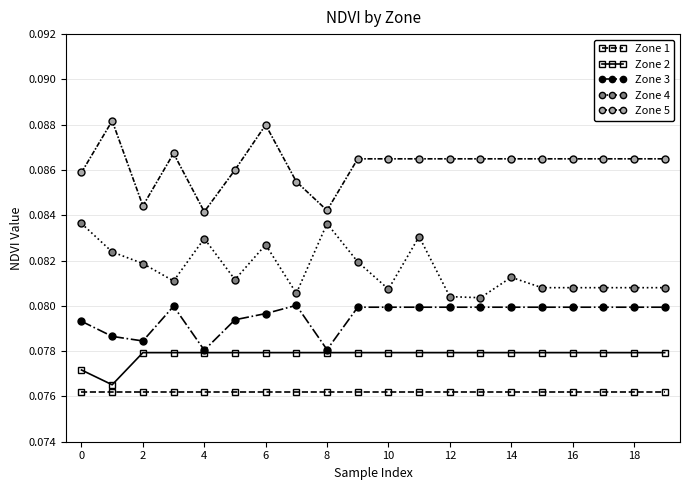

Which series has the largest total across all categories?

Zone 5